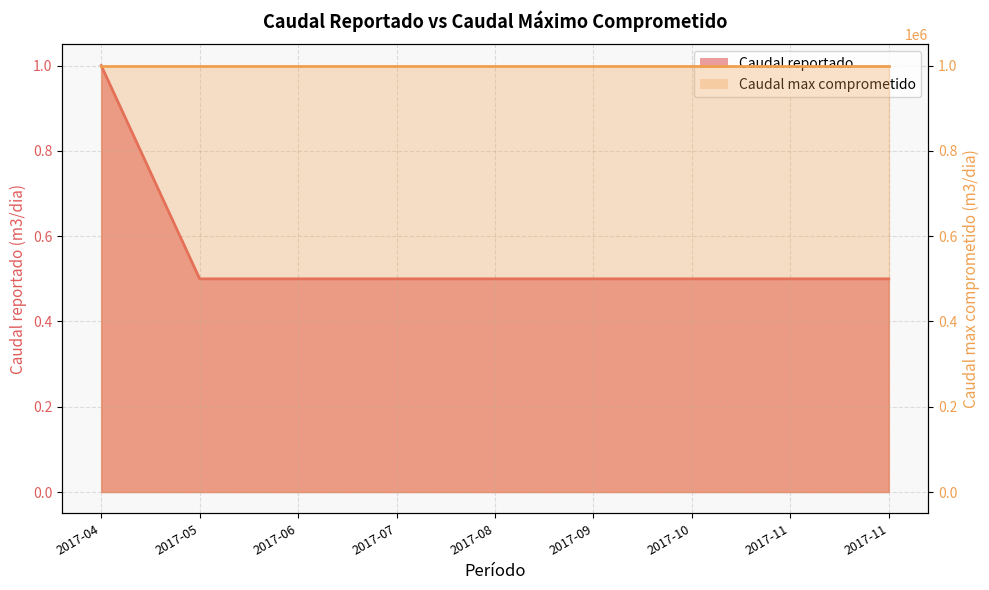

Between 2017-10 and 2017-05, which is larger?

2017-10